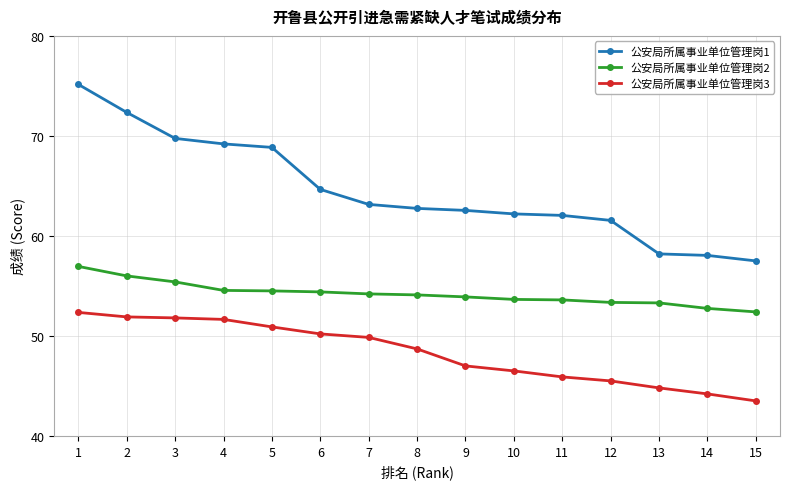

At which category is the sum across all series the highest?

1